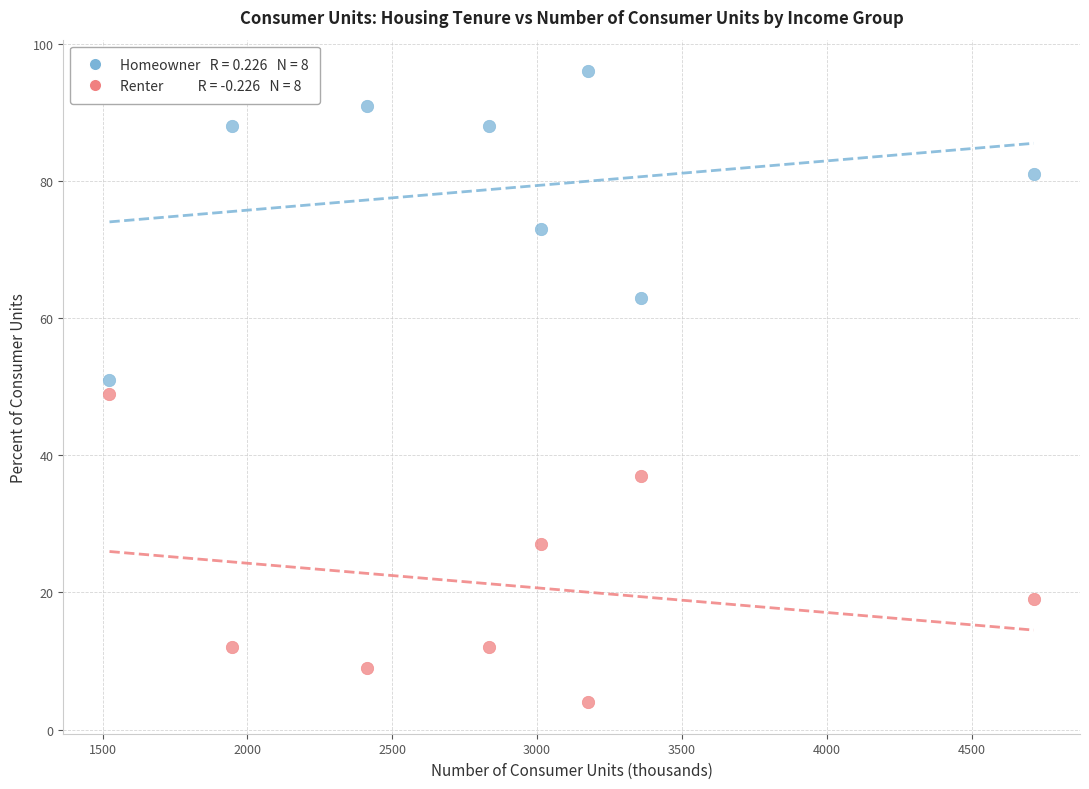

Across all data points, what is the range of Y values (max minus min)?

92